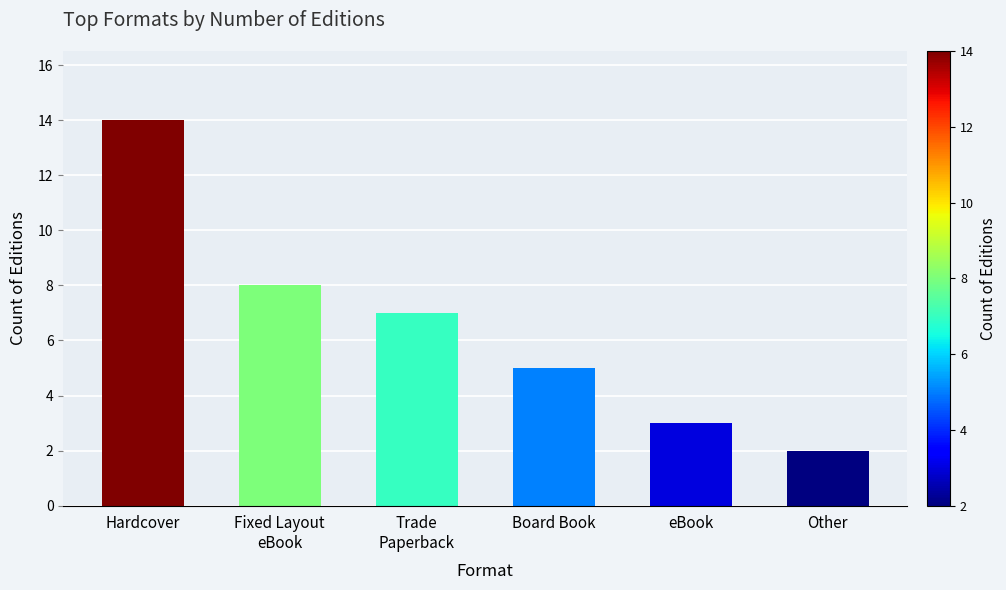

What is the value of the 3rd bar from the left?

7